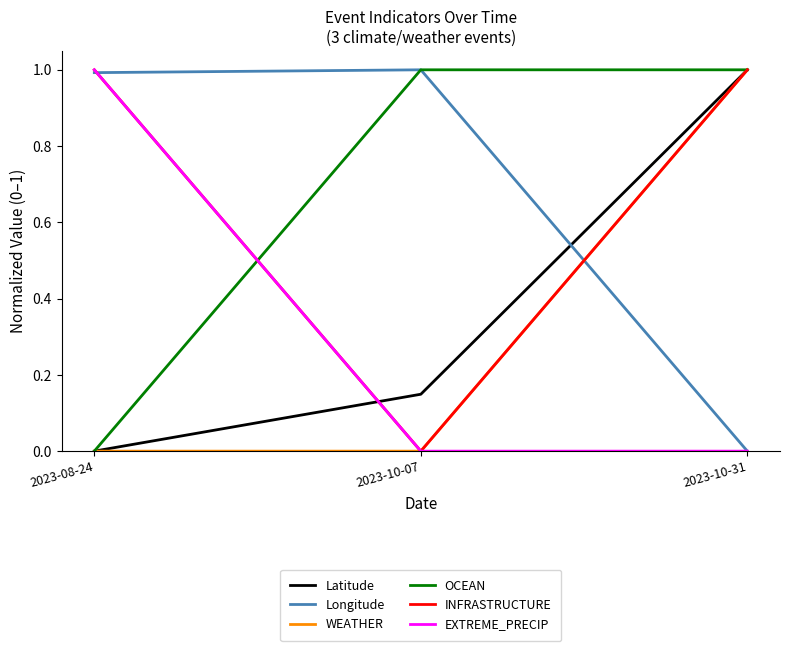

What is the spread (max minus min) of values at 2023-10-07?

1.0